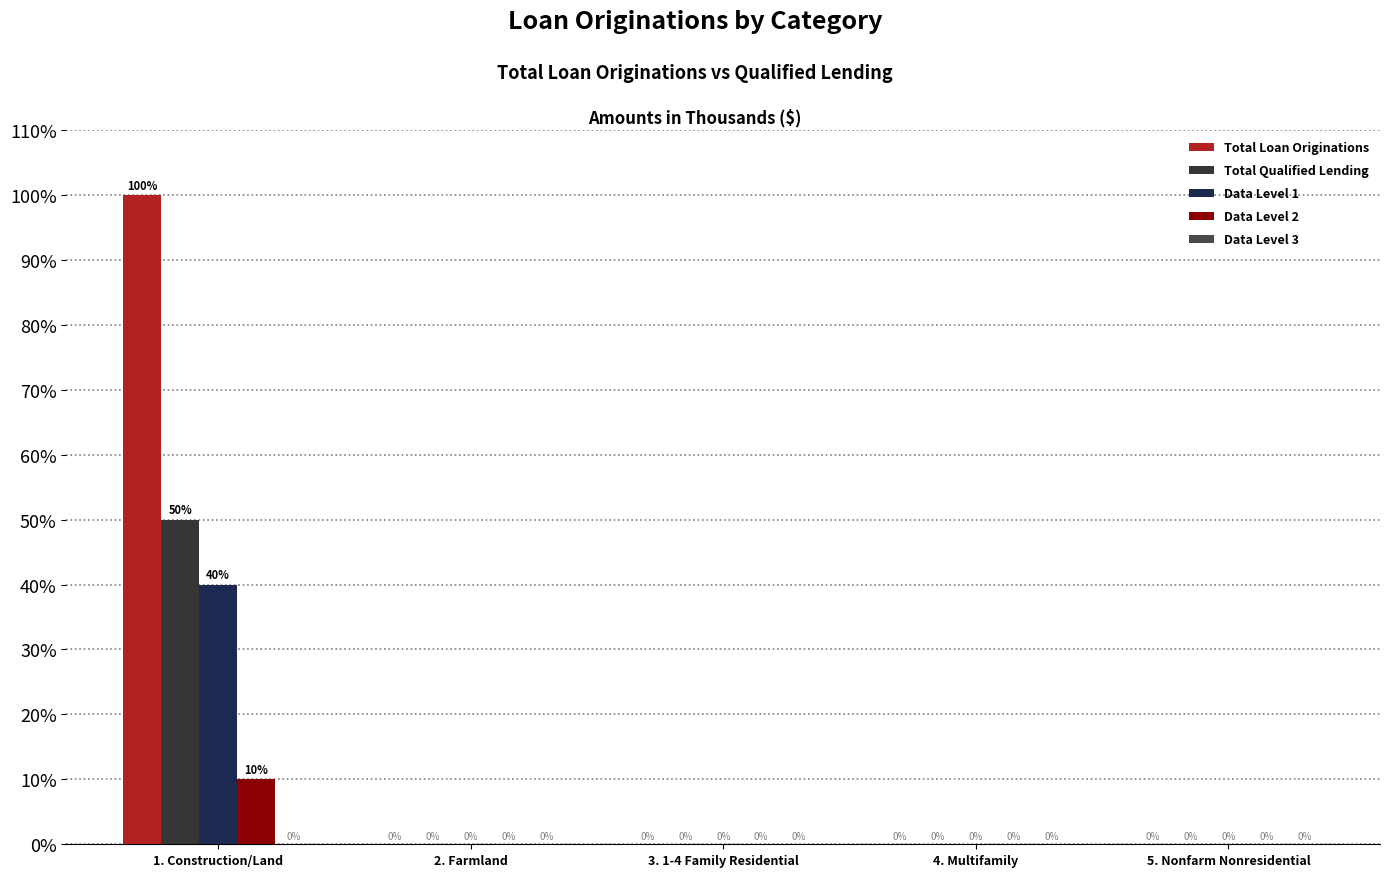

Does the chart contain stacked bars?

No